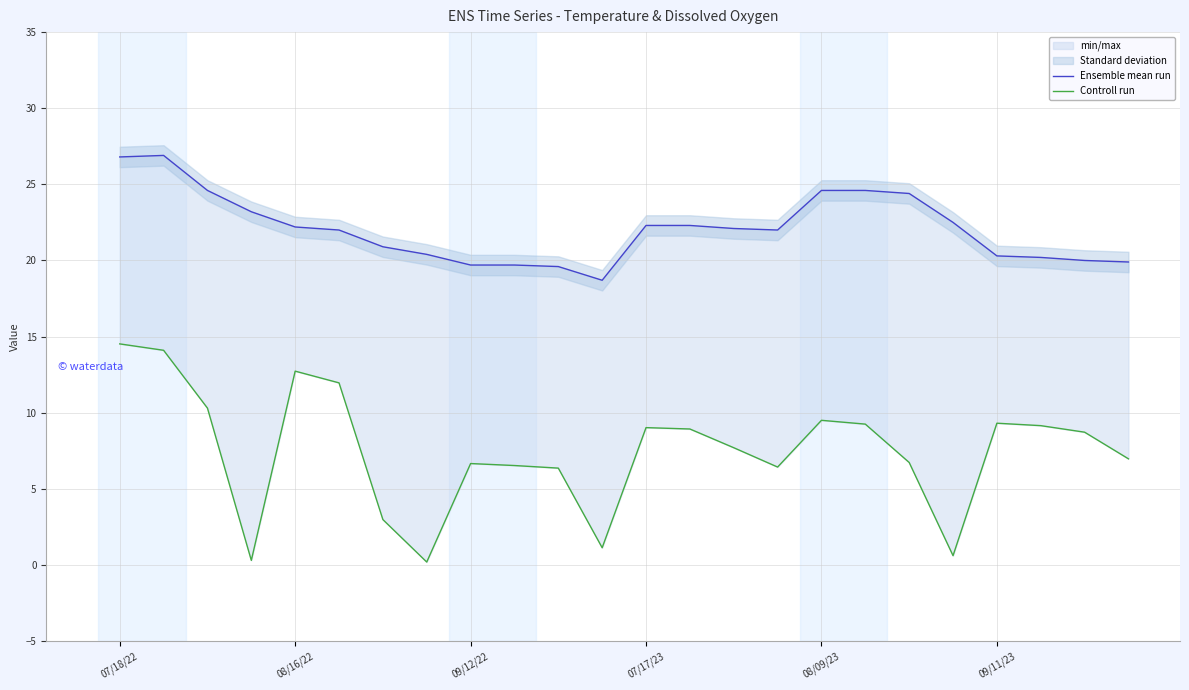

Is this an area chart (filled region under the line)?

No